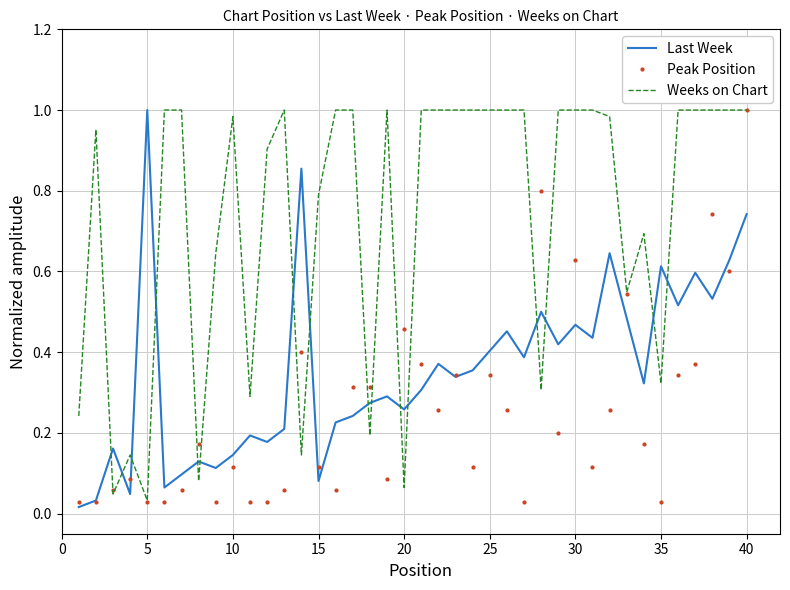

True or false: Last Week and Weeks on Chart cross at least once.

True